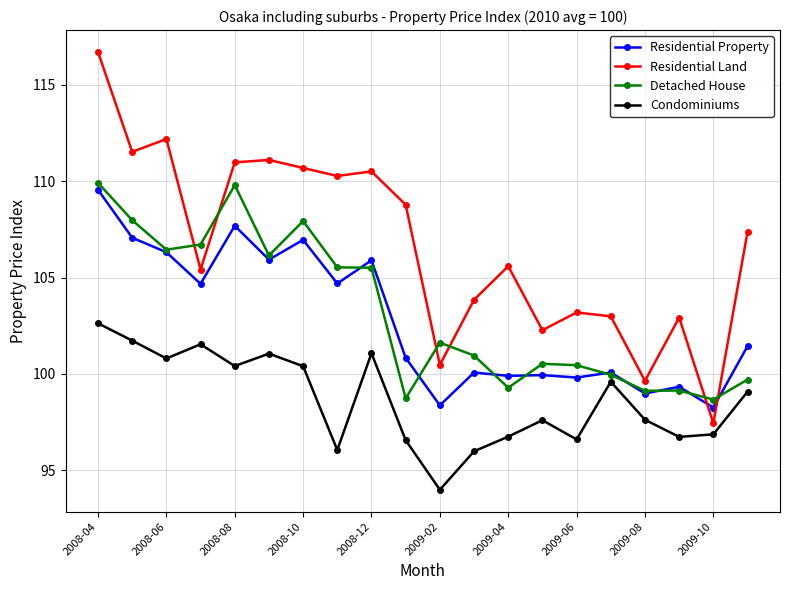

Which series has the largest total across all categories?

Residential Land